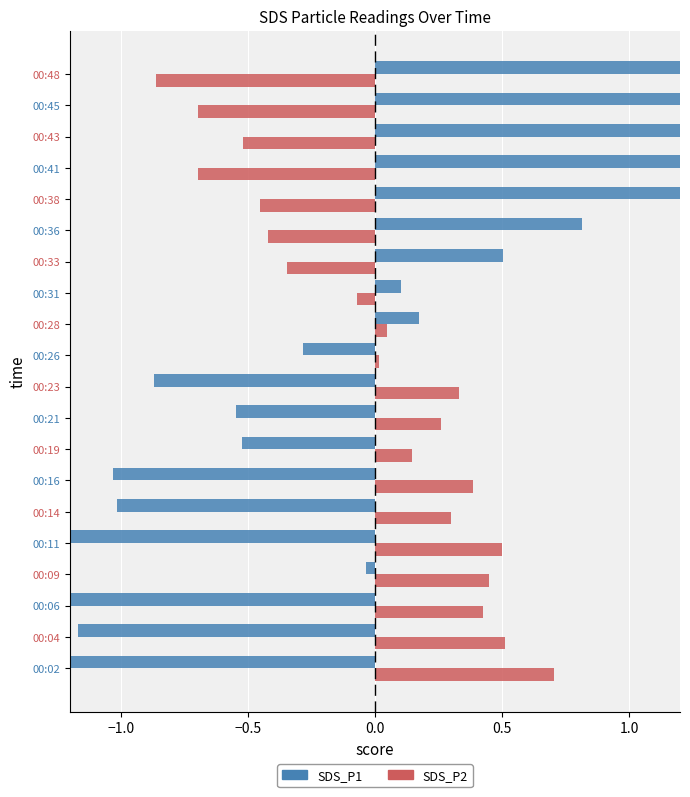

Count the number of data series in this chart.

2